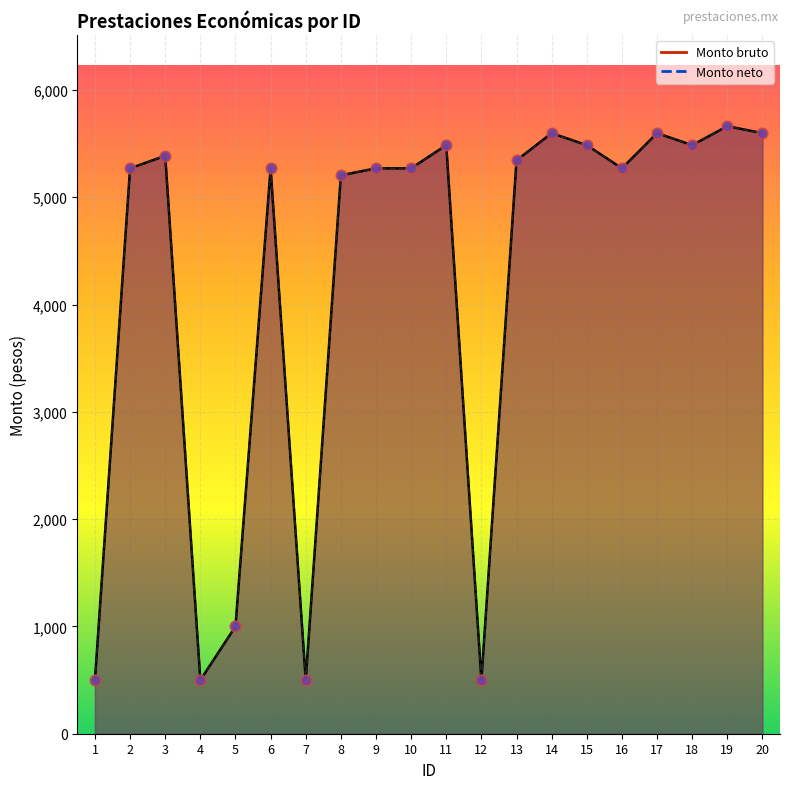

Is the value of Monto bruto at 16 greater than the value of Monto neto at 15?

No